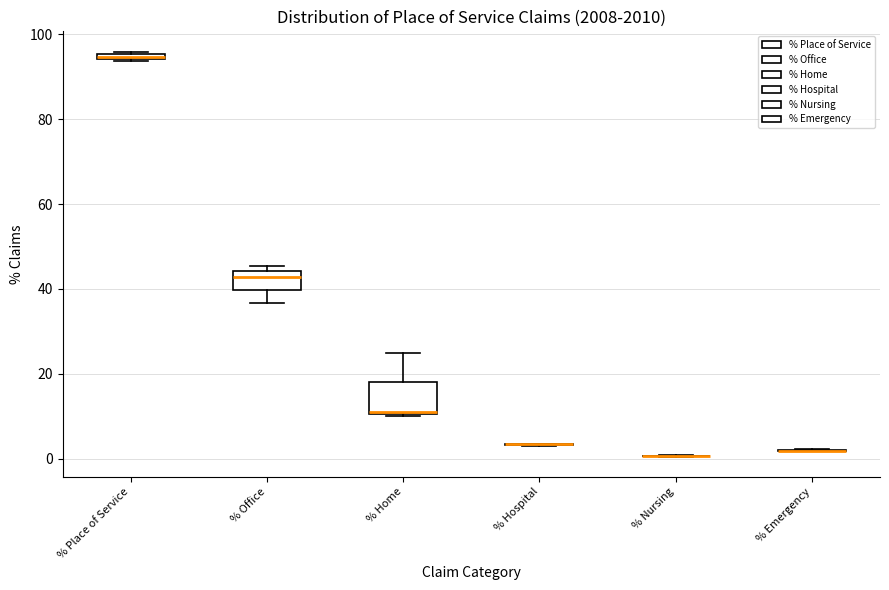

Comparing the boxes themselves (not the whiskers), which one is the tallest?

% Home